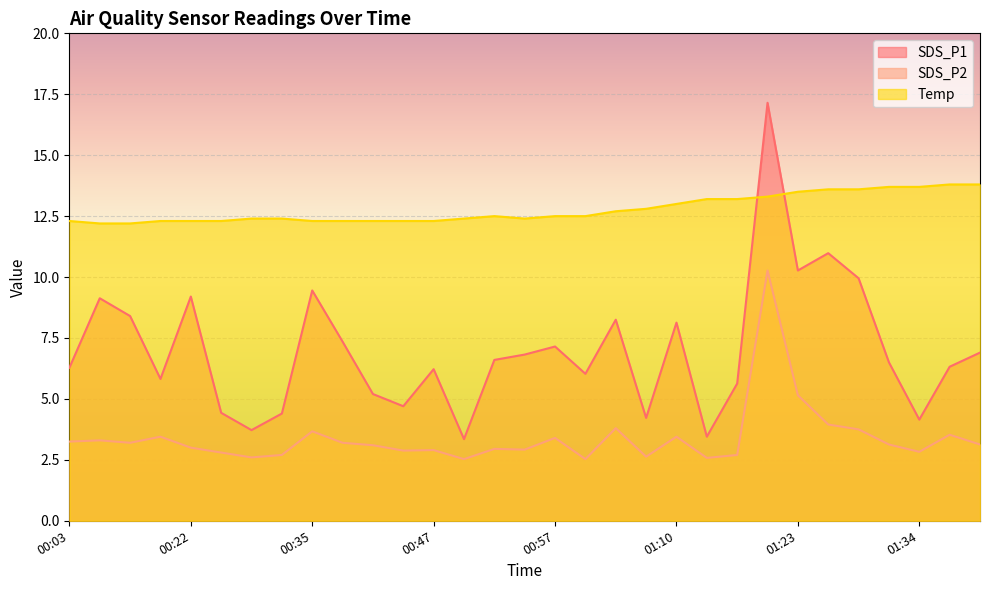

Rank the series by their maximum value, from highest to lowest.

SDS_P1, Temp, SDS_P2